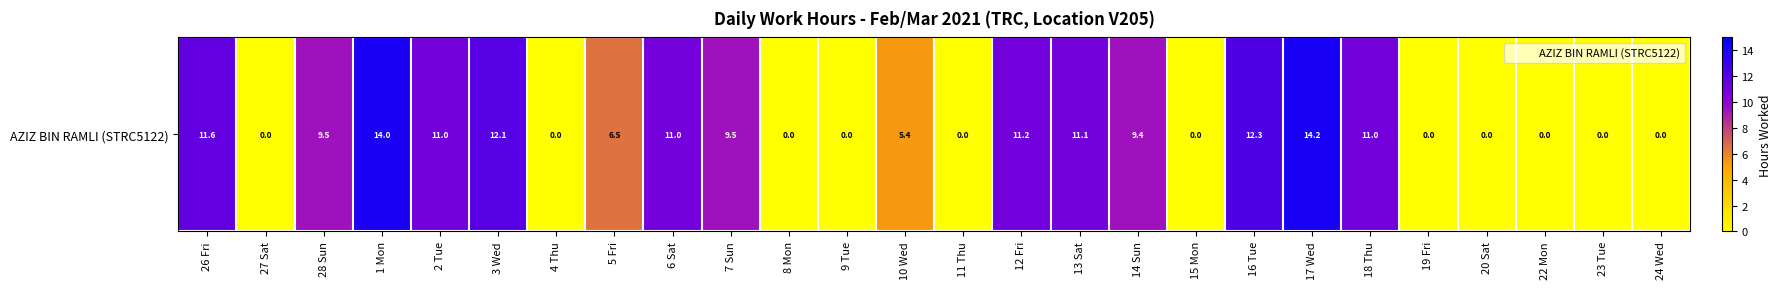

What is the average value?

6.1